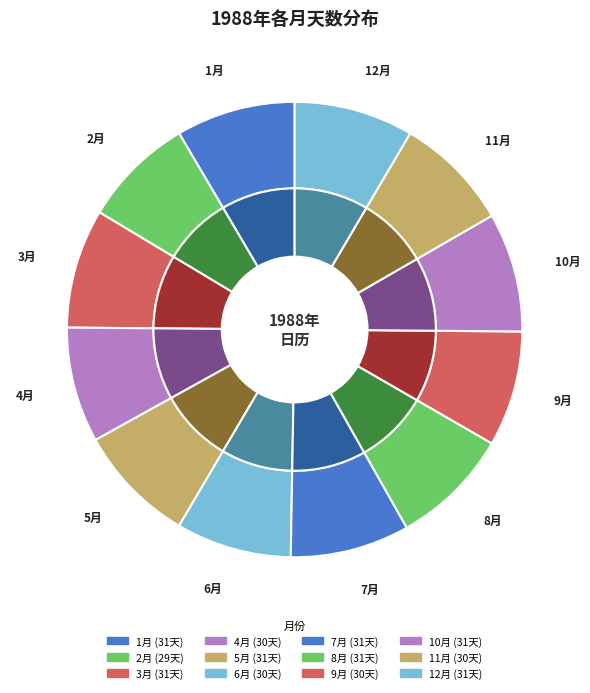

The 6月 slice represents 19% of the pie. True or false?

False